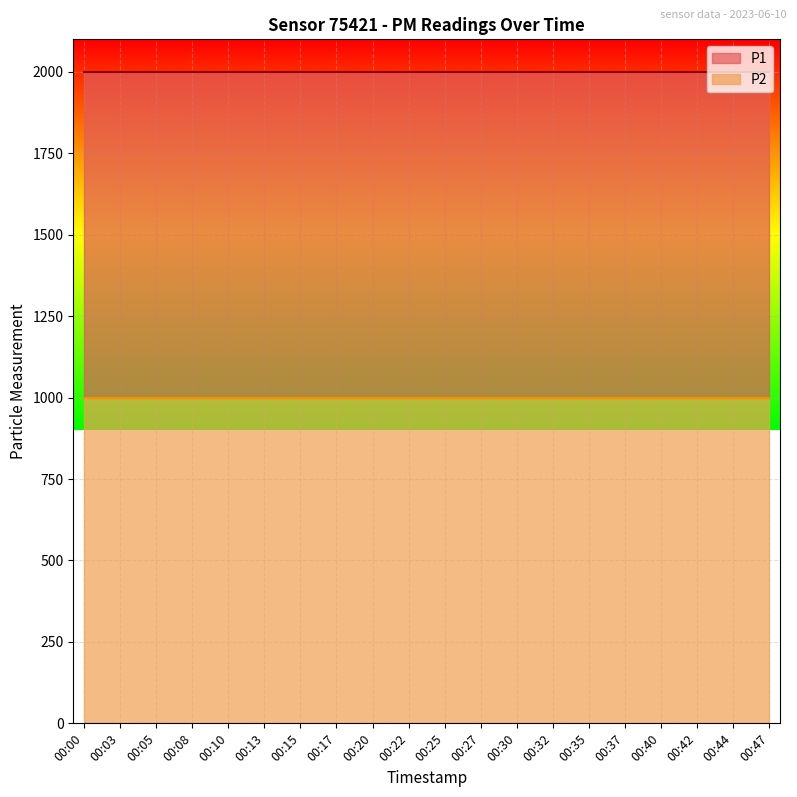

What is the sum of all P1 values?

39998.0